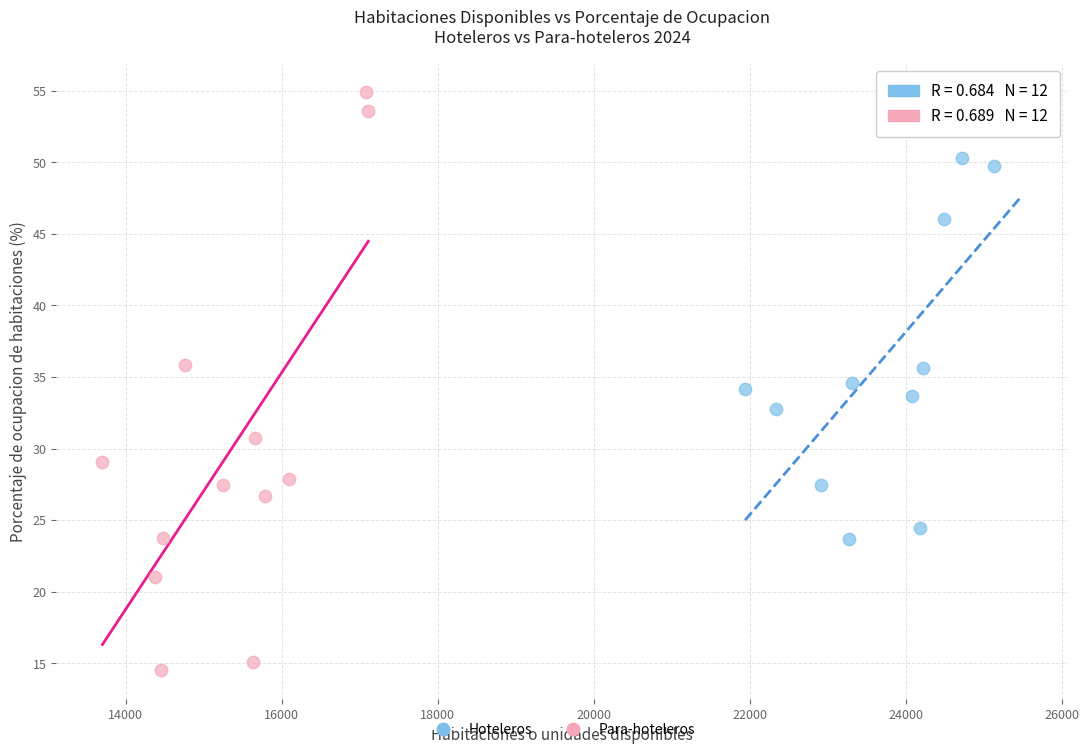

Which series contains the highest Y value?

Para-hoteleros